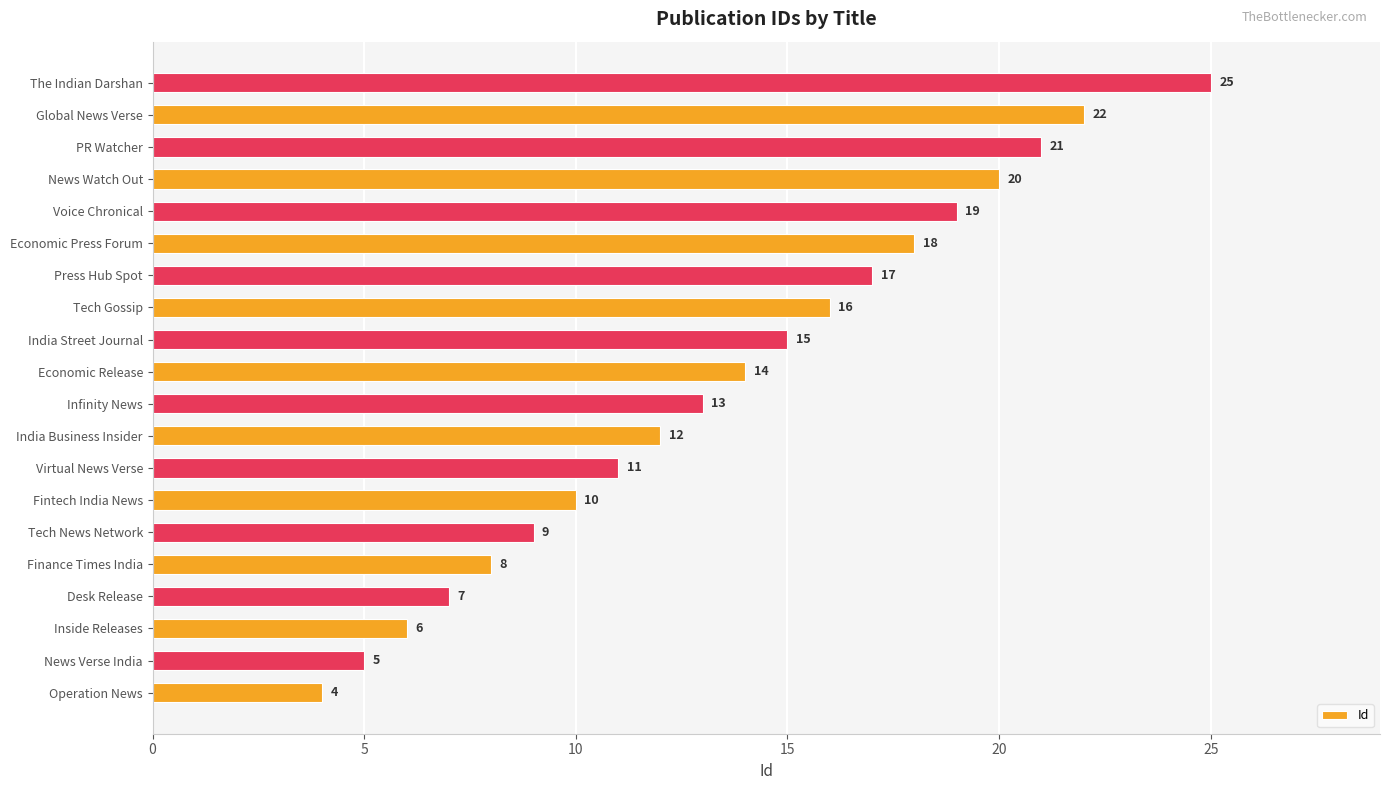

Which has a higher value, Desk Release or Voice Chronical?

Voice Chronical